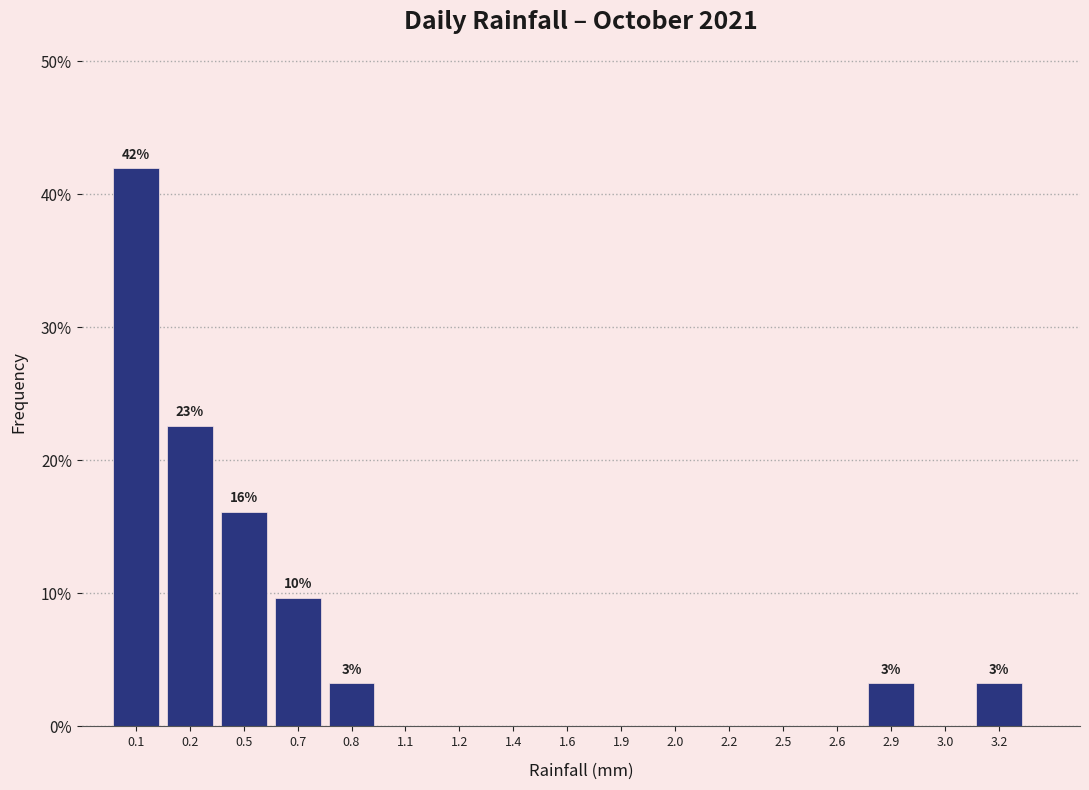

Reading left to right, extract all data points from this chart.

0.1=41.9	0.2=22.6	0.5=16.1	0.7=9.7	0.8=3.2	1.1=0.0	1.2=0.0	1.4=0.0	1.6=0.0	1.9=0.0	2.0=0.0	2.2=0.0	2.5=0.0	2.6=0.0	2.9=3.2	3.0=0.0	3.2=3.2